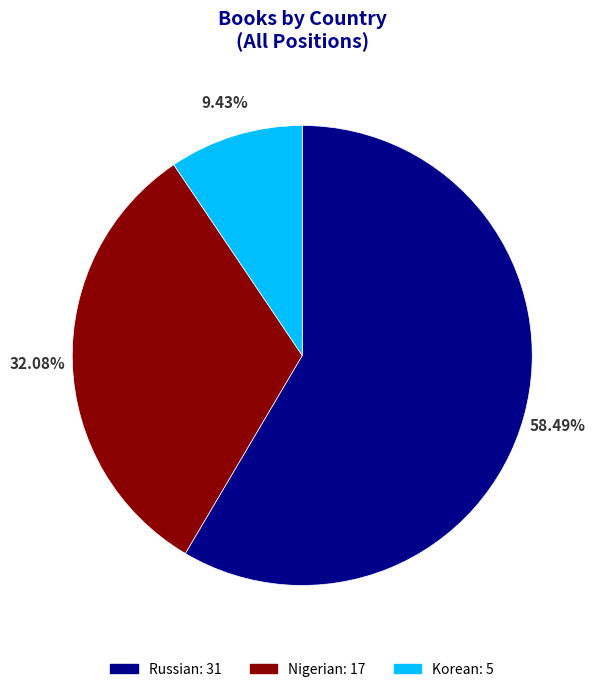

To the nearest percent, what portion does Korean represent?

9%